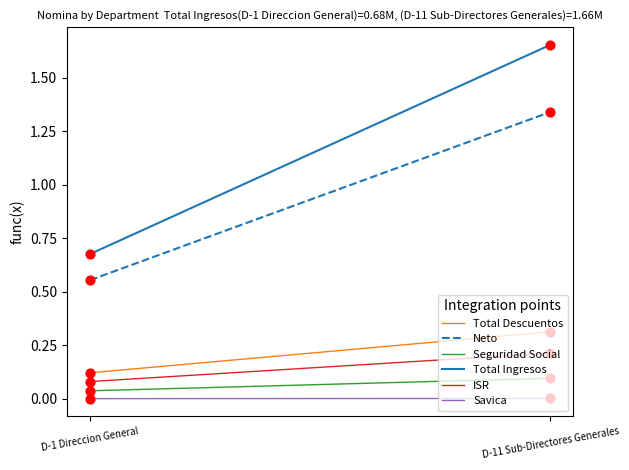

Which series has the widest spread of Y values?

Total Ingresos